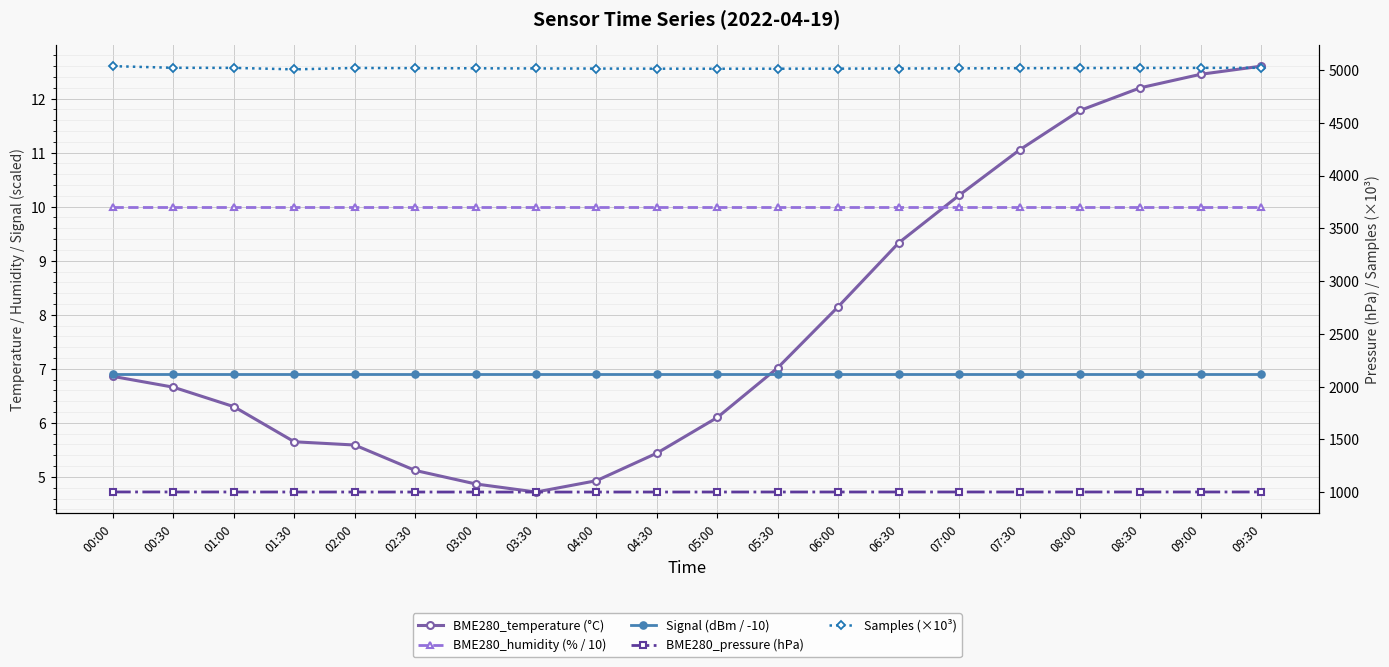

What is the minimum value shown in the chart?

4.7